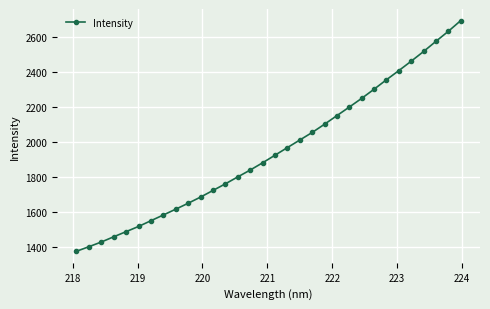

What is the difference between the maximum and minimum values?

1322.1